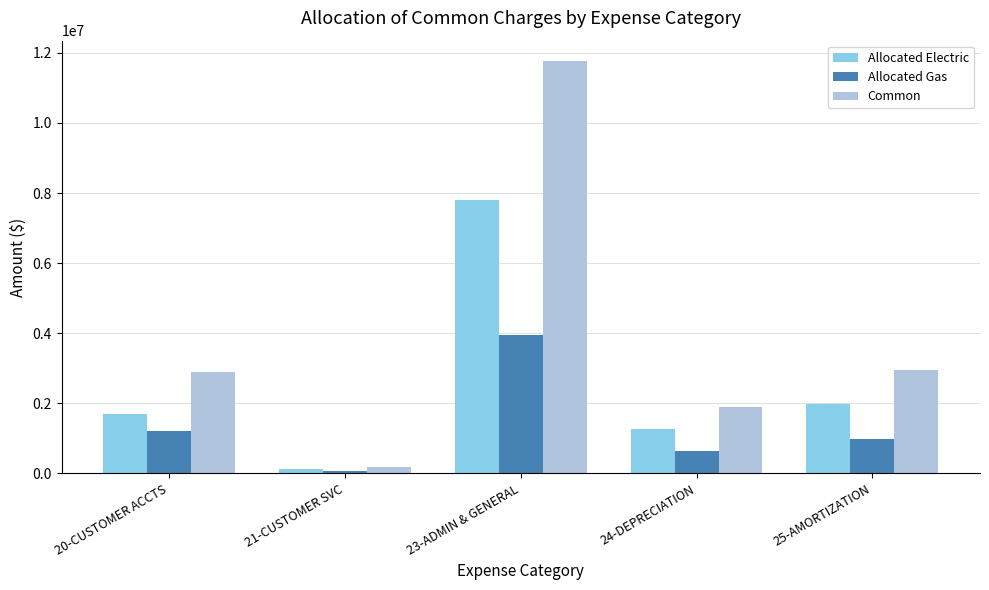

At which category does the chart reach its peak across all series?

23-ADMIN & GENERAL